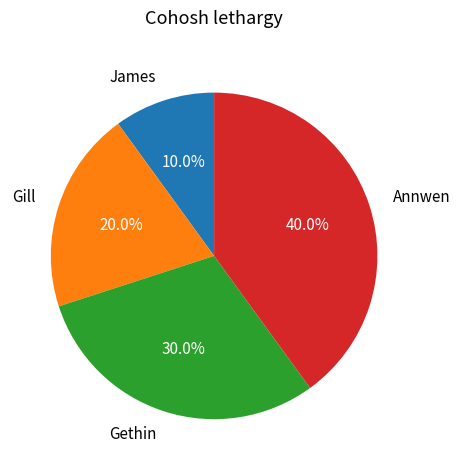

Combined, what portion of the pie is James and Gethin?

40.0%